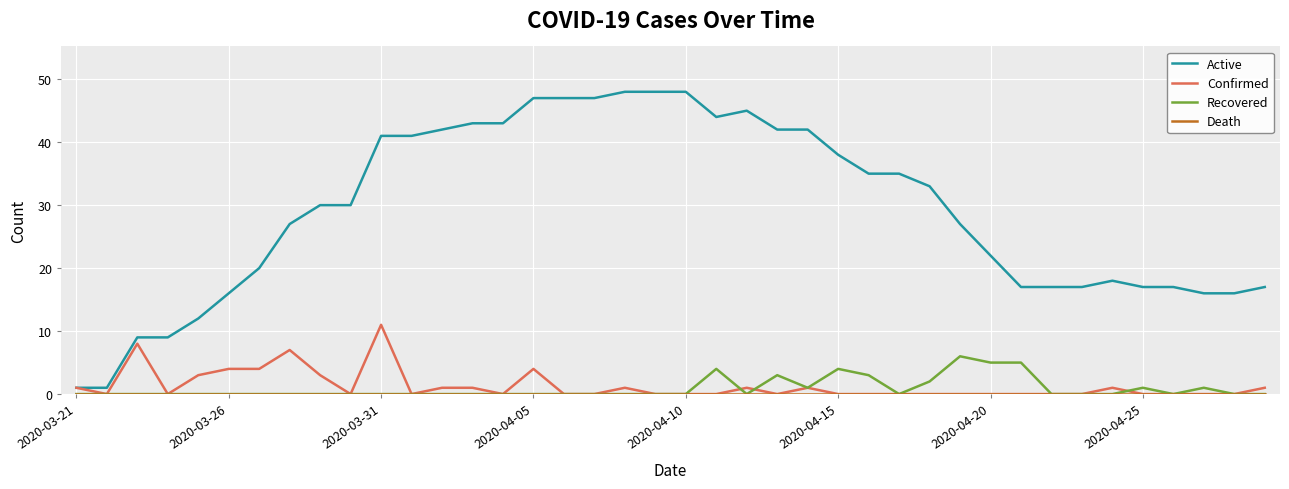

Which series has the largest total across all categories?

Active